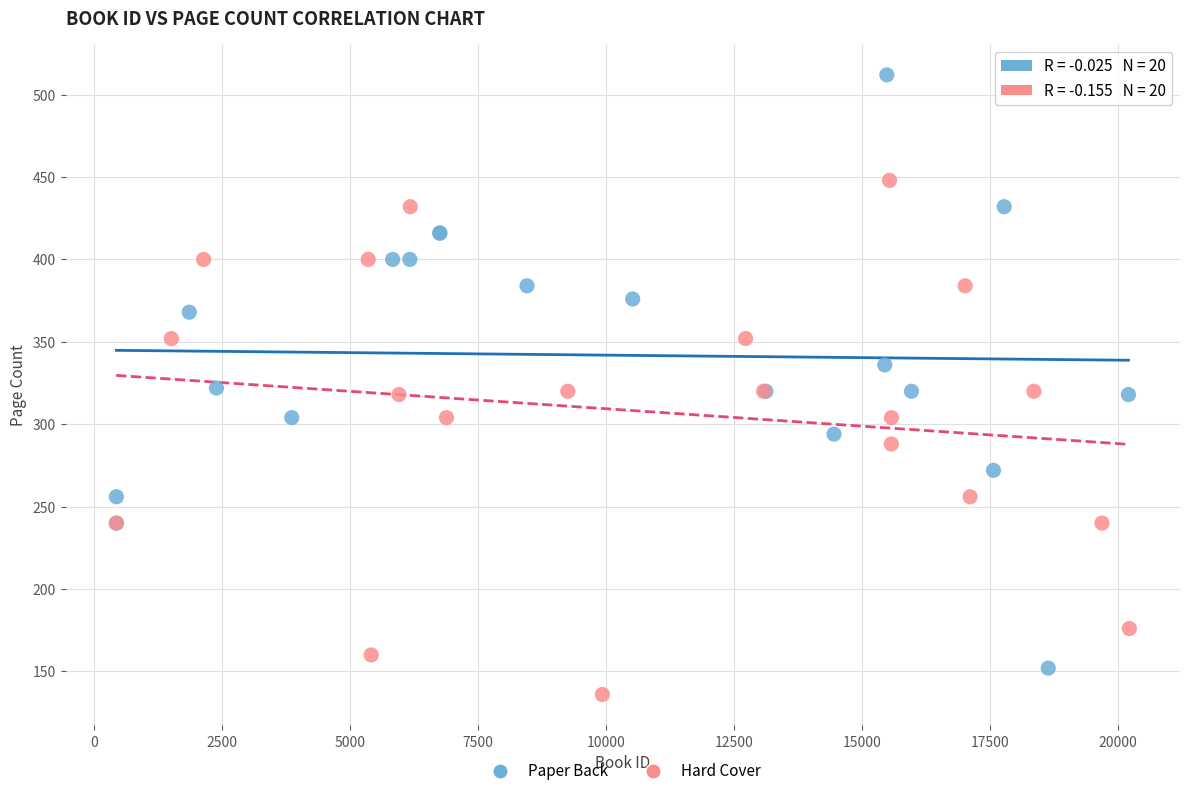

What are all the series names shown in the legend?

Paper Back, Hard Cover